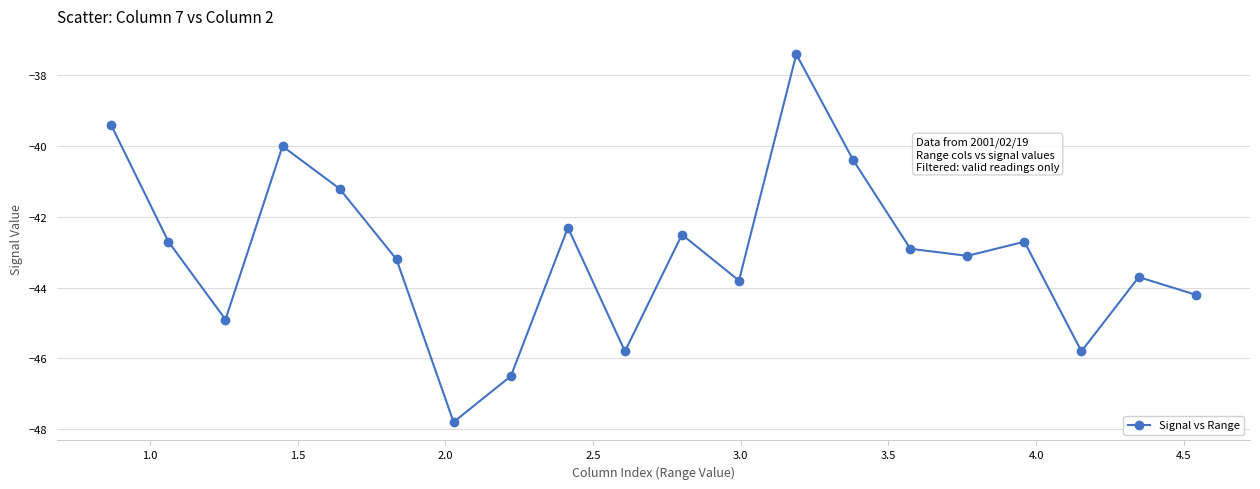

What is the average value?

-43.0